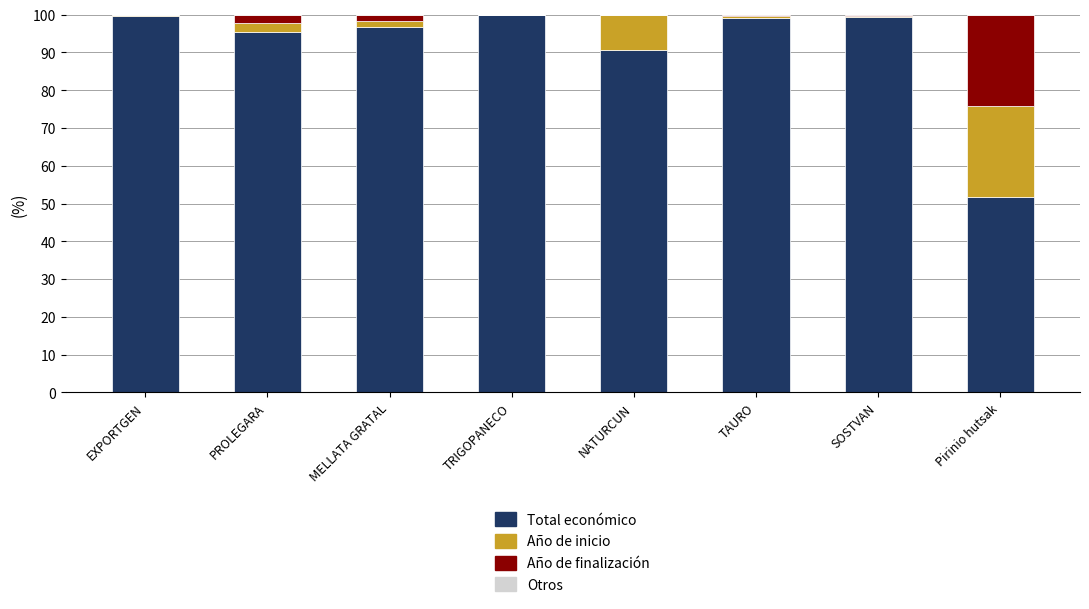

Rank the series at PROLEGARA from lowest to highest value.

Otros, Año de inicio, Año de finalización, Total económico